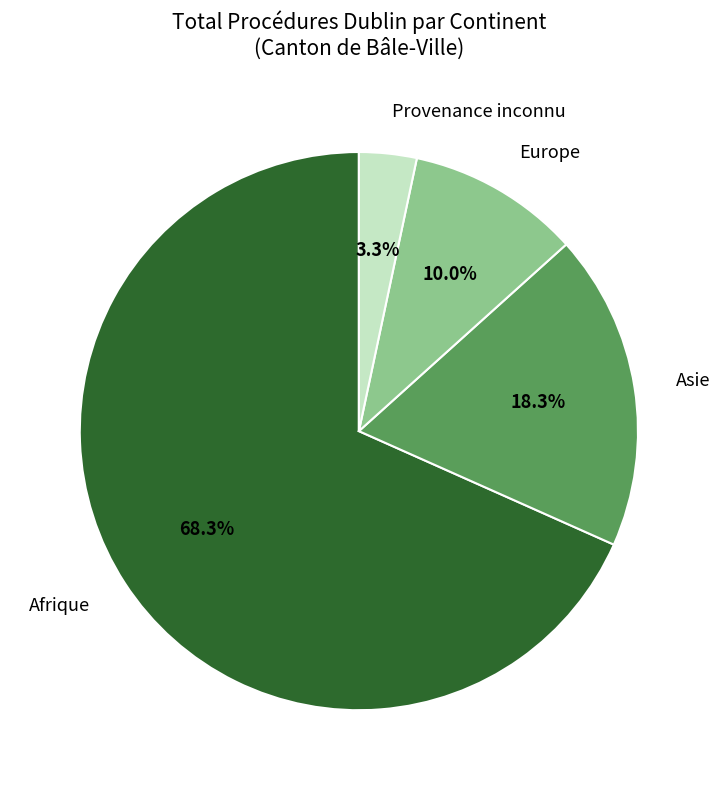

True or false: Provenance inconnu accounts for 3% of the total.

True